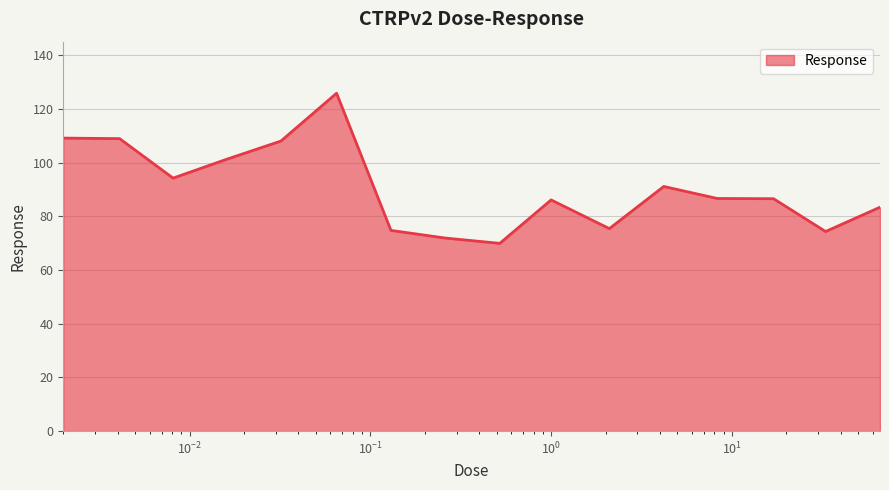

What is the smallest value displayed?

69.9